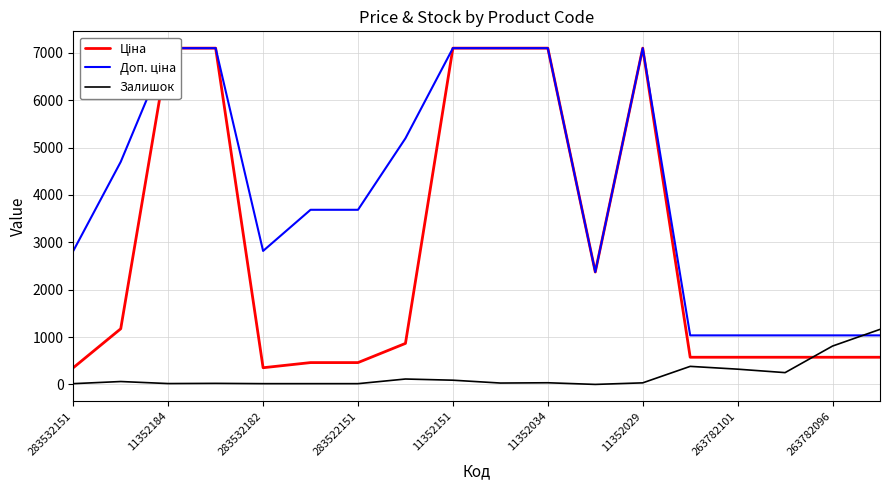

What is the lowest value of the Ціна series?

352.2